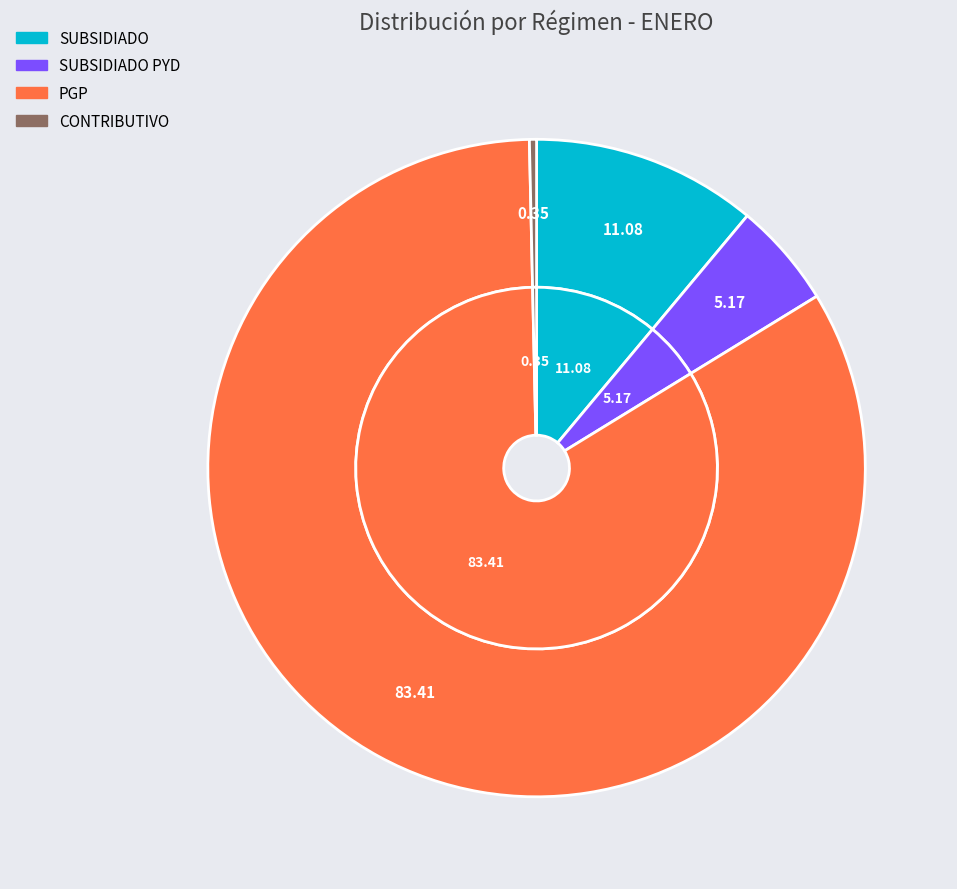

How many slices are in this pie chart?

4